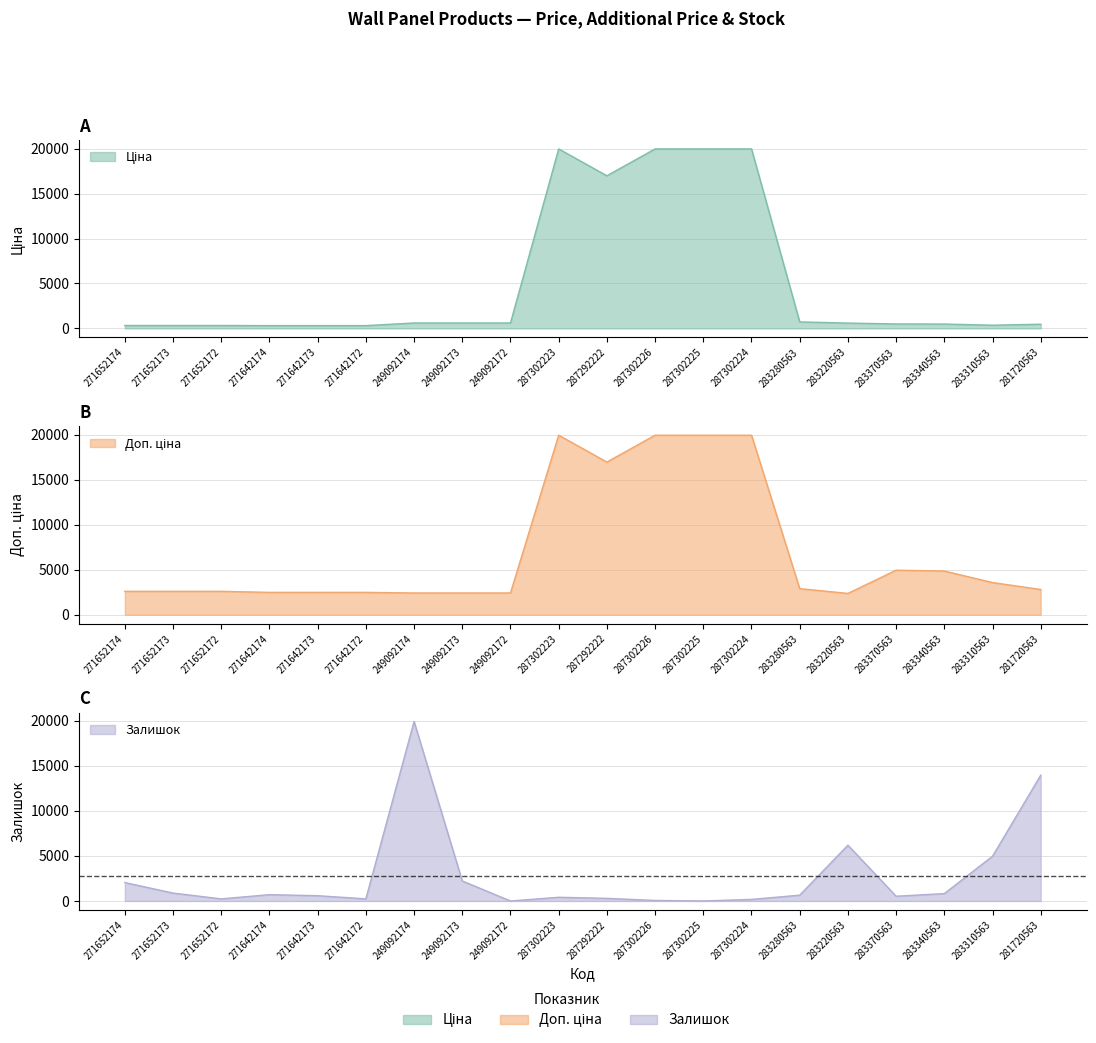

The Ціна series shows 19964.2 at 287302226. True or false?

True